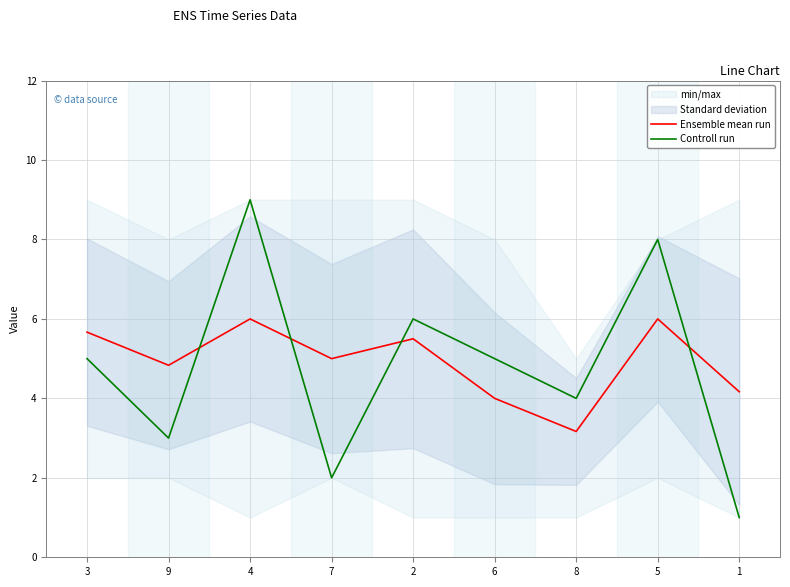

What is the label of the 5th point from the right?

2